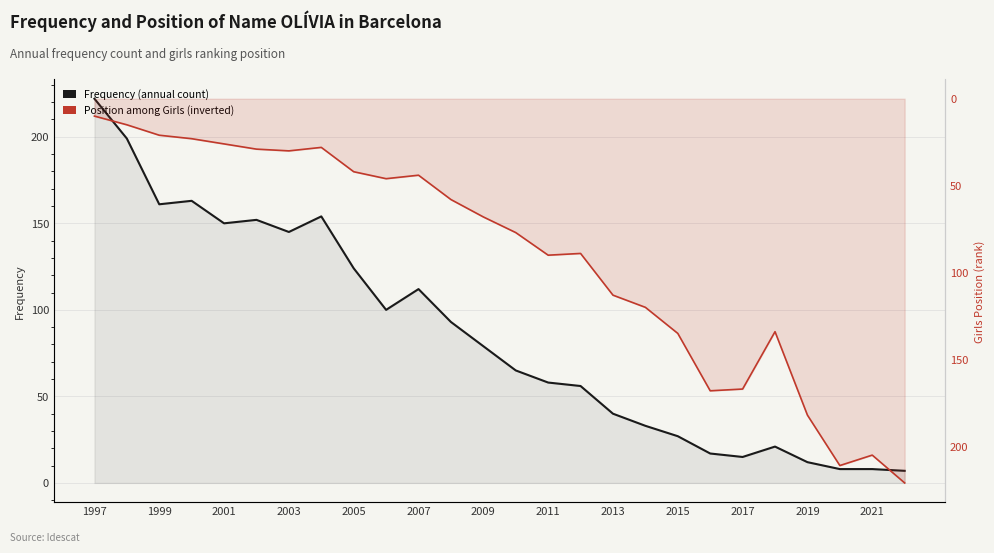

Does the chart display data point markers on the line(s)?

No